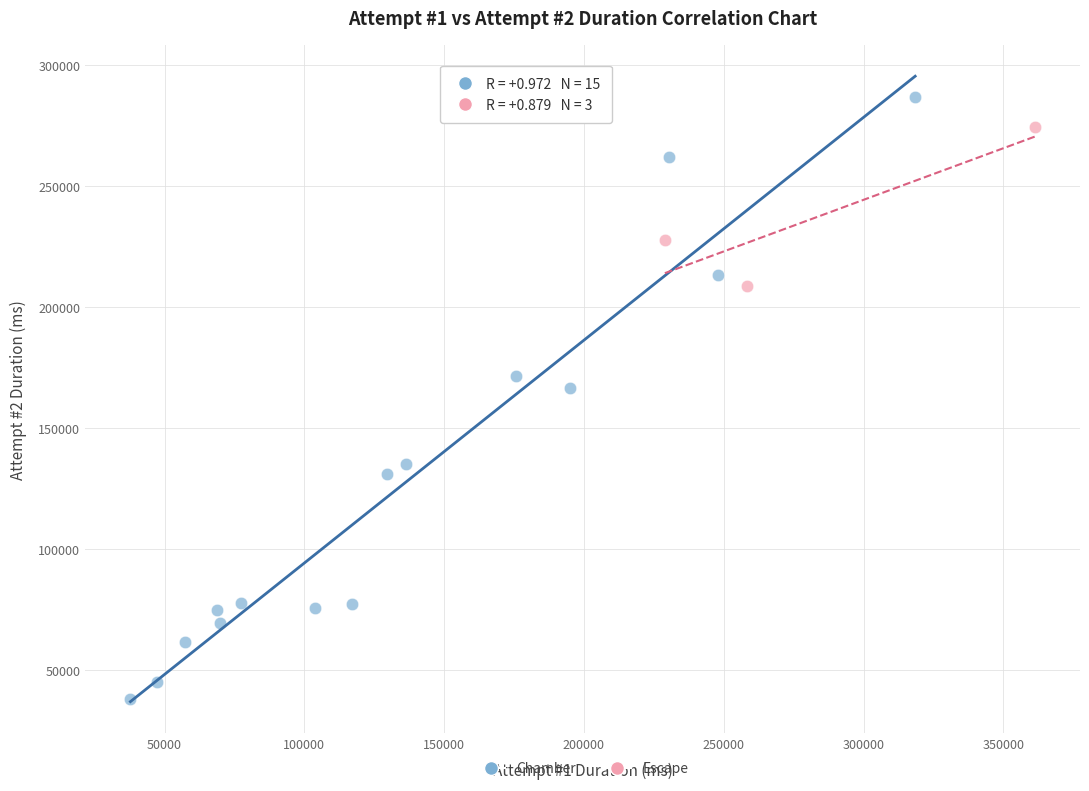

Which series reaches the maximum Y coordinate?

Chamber